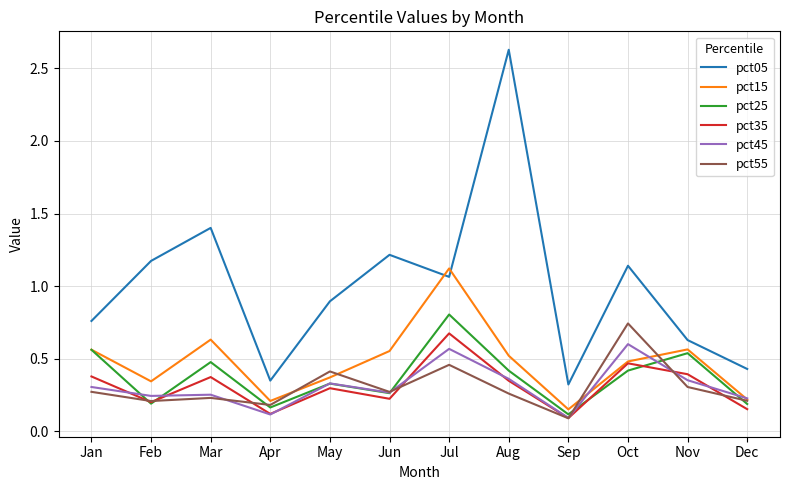

What is the difference between the maximum and minimum values in the pct05 series?

2.3